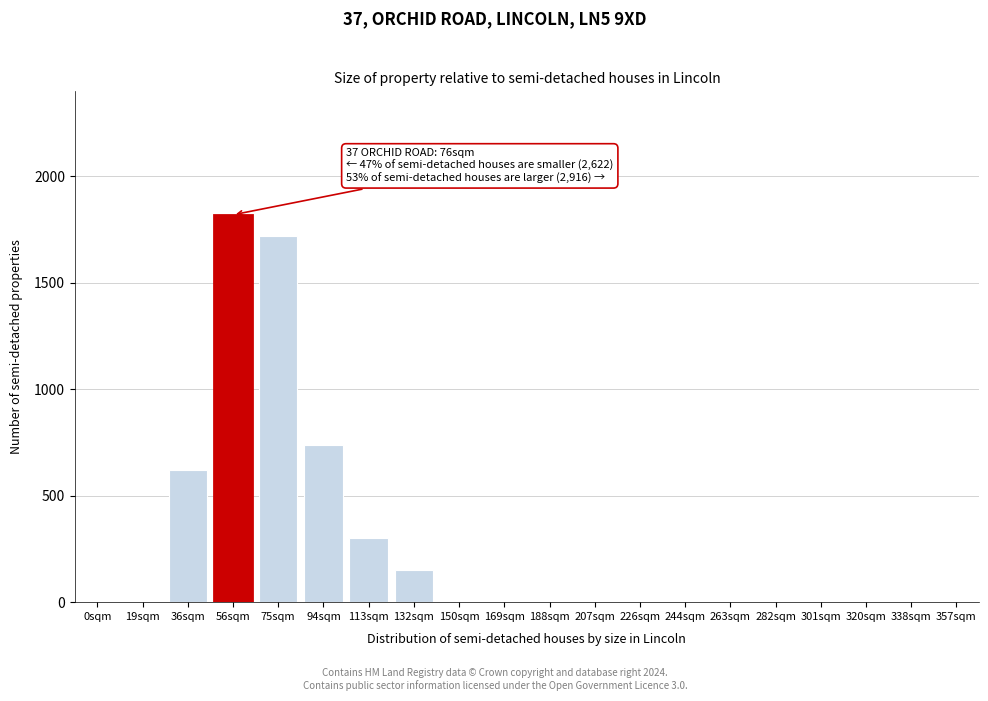

Reading left to right, extract all data points from this chart.

0sqm=0	19sqm=0	36sqm=620	56sqm=1820	75sqm=1720	94sqm=740	113sqm=300	132sqm=150	150sqm=0	169sqm=0	188sqm=0	207sqm=0	226sqm=0	244sqm=0	263sqm=0	282sqm=0	301sqm=0	320sqm=0	338sqm=0	357sqm=0